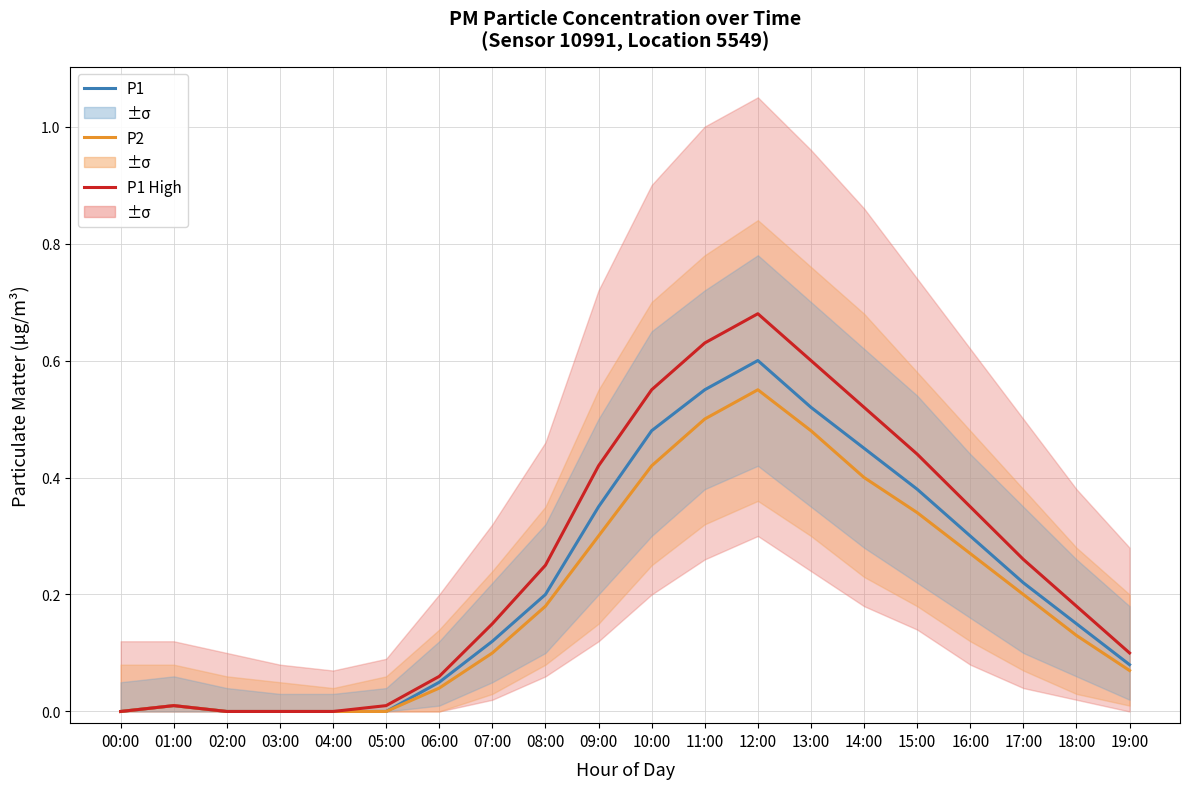

At 07:00, list the series in order from largest to smallest.

P1 High, P1, P2